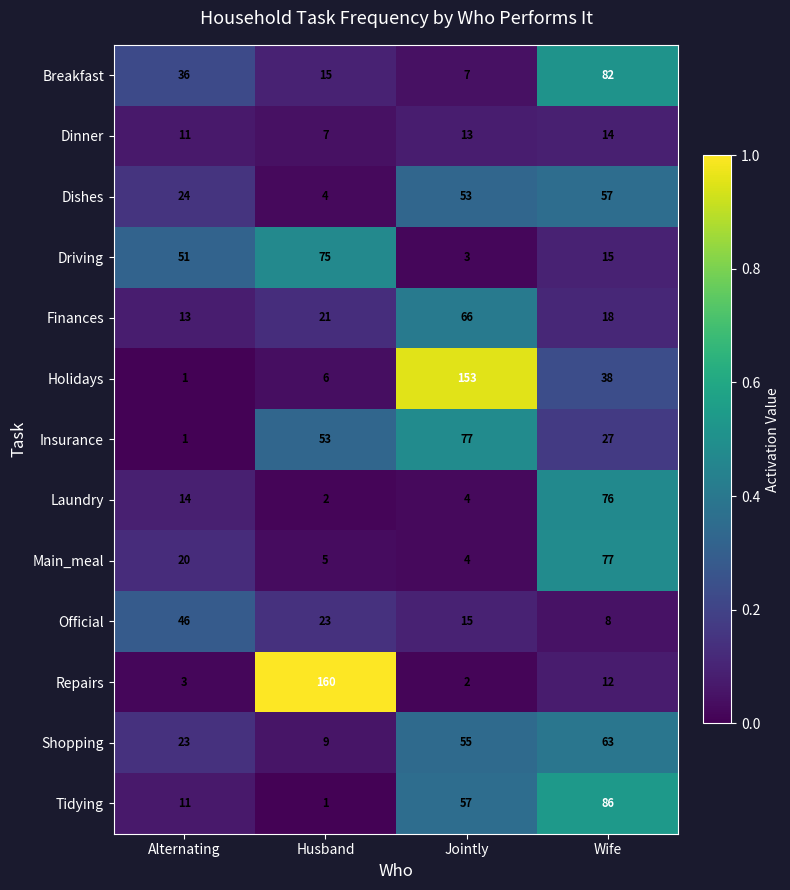

Count the number of categories in the chart.

4